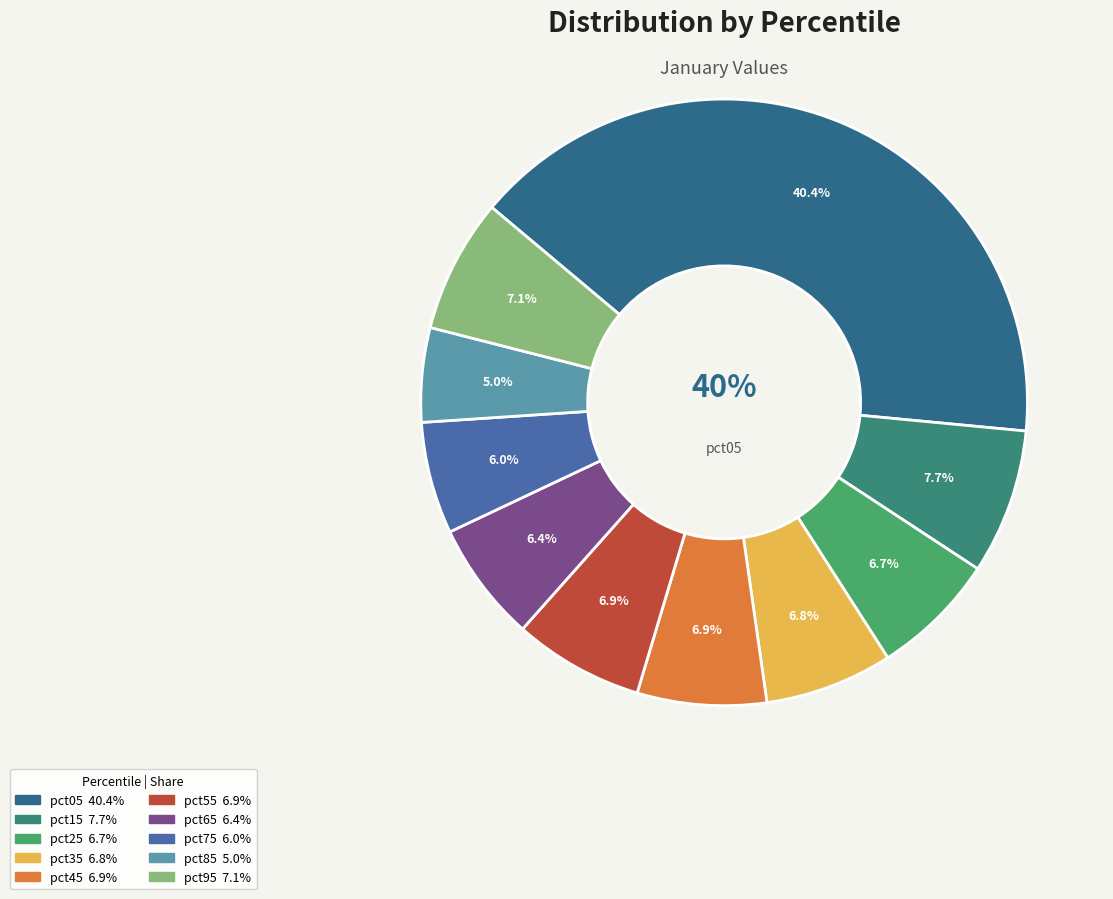

Does pct95 account for over 50% of the chart?

No